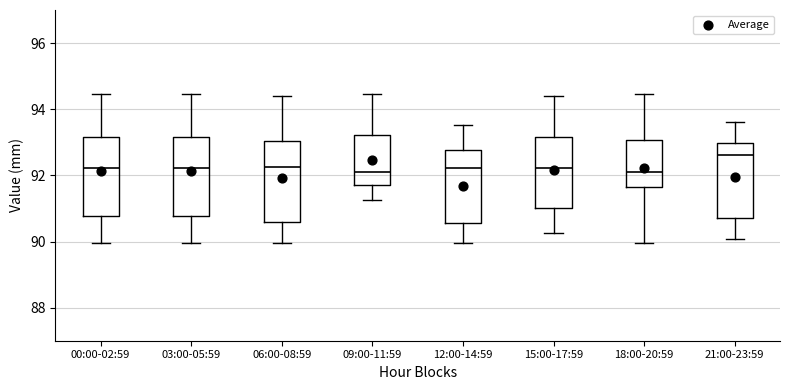

Reading left to right, transcribe this box plot: for each box, give where its median line is, the range the box spans, and where its two whiskers end, as read against the y-axis. The values are not printed on the chart, so give them approximately, as read against the axis.

00:00-02:59: median 92.2, box 90.8 to 93.2, whiskers 90.0 to 94.4
03:00-05:59: median 92.2, box 90.8 to 93.2, whiskers 90.0 to 94.4
06:00-08:59: median 92.2, box 90.6 to 93.0, whiskers 90.0 to 94.4
09:00-11:59: median 92.2, box 91.8 to 93.2, whiskers 91.2 to 94.4
12:00-14:59: median 92.2, box 90.6 to 92.8, whiskers 90.0 to 93.6
15:00-17:59: median 92.2, box 91.0 to 93.2, whiskers 90.2 to 94.4
18:00-20:59: median 92.2, box 91.6 to 93.0, whiskers 90.0 to 94.4
21:00-23:59: median 92.6, box 90.8 to 93.0, whiskers 90.0 to 93.6